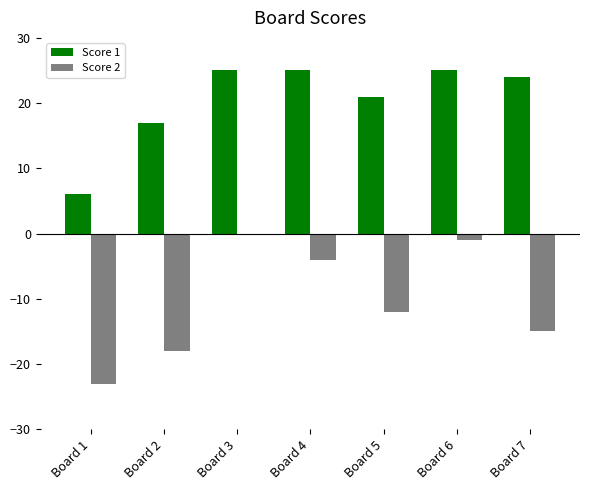

What is the total value across all series at Board 3?

25